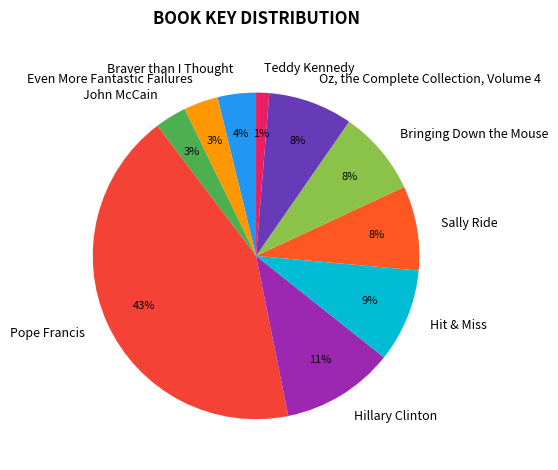

To the nearest percent, what is the average slice percentage?

10%